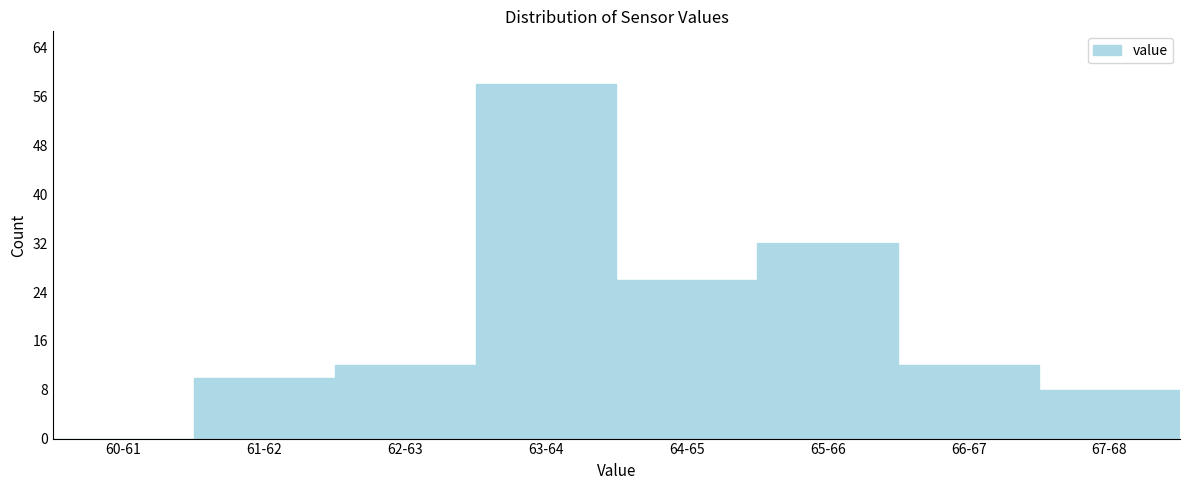

Reading left to right, list all the values displayed in this chart.

60-61=0	61-62=10	62-63=12	63-64=58	64-65=26	65-66=32	66-67=12	67-68=8